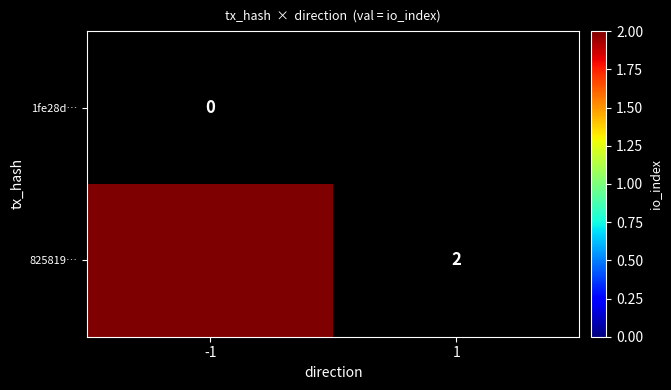

Is the value of 1fe28d… at 1 greater than the value of 825819… at 1?

No